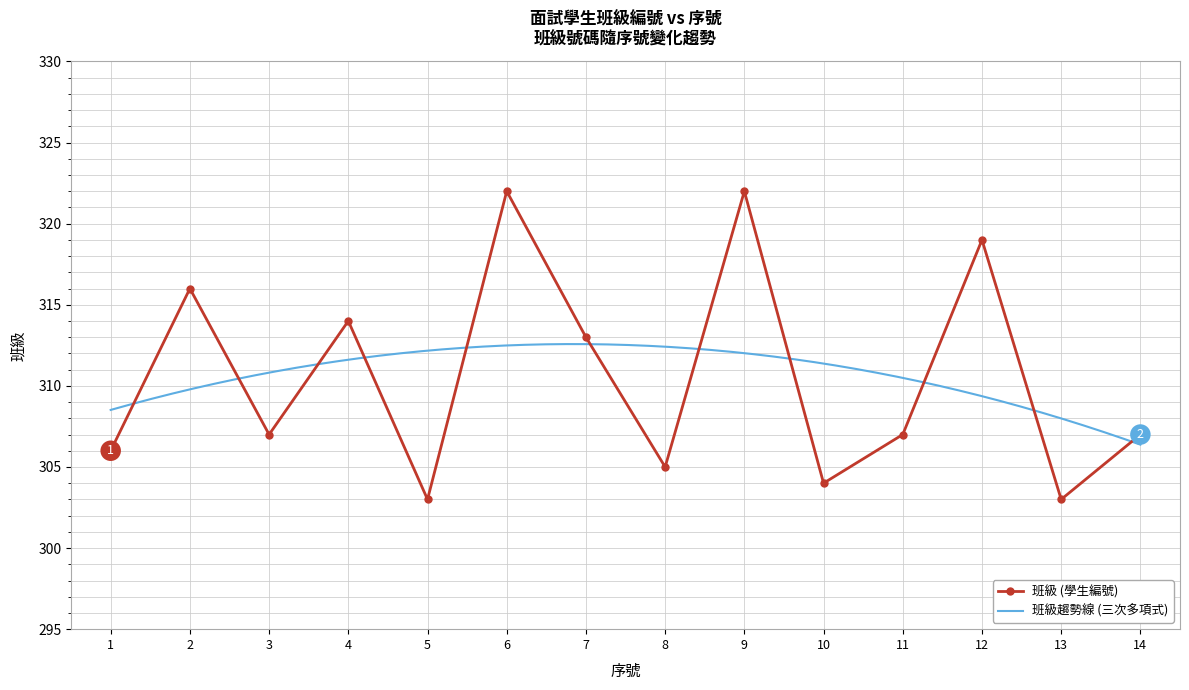

Count the number of categories in the chart.

14